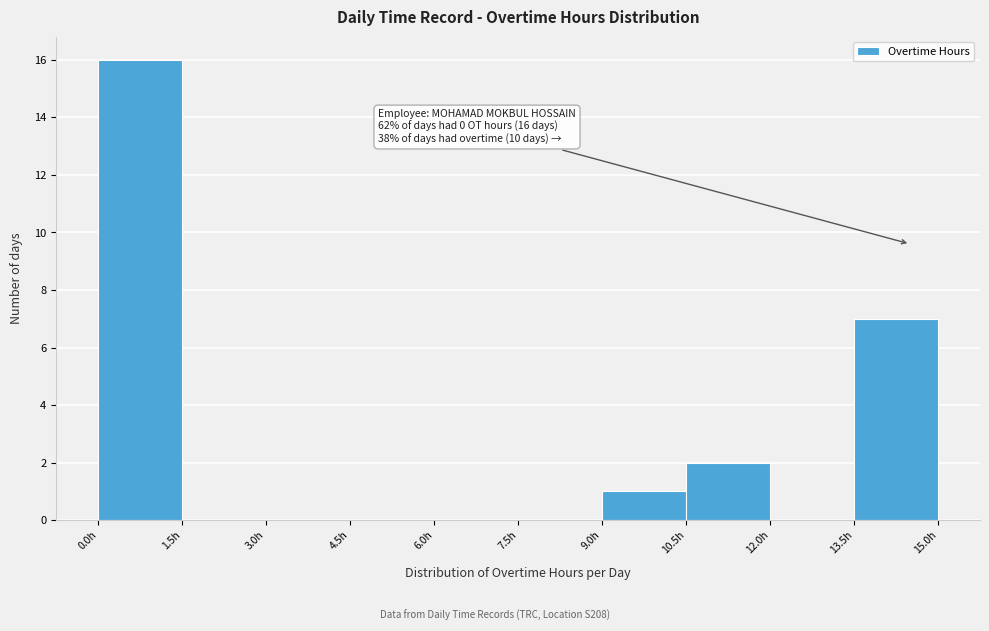

Over which range of the x-axis is the bar tallest?

0.0 to 1.5